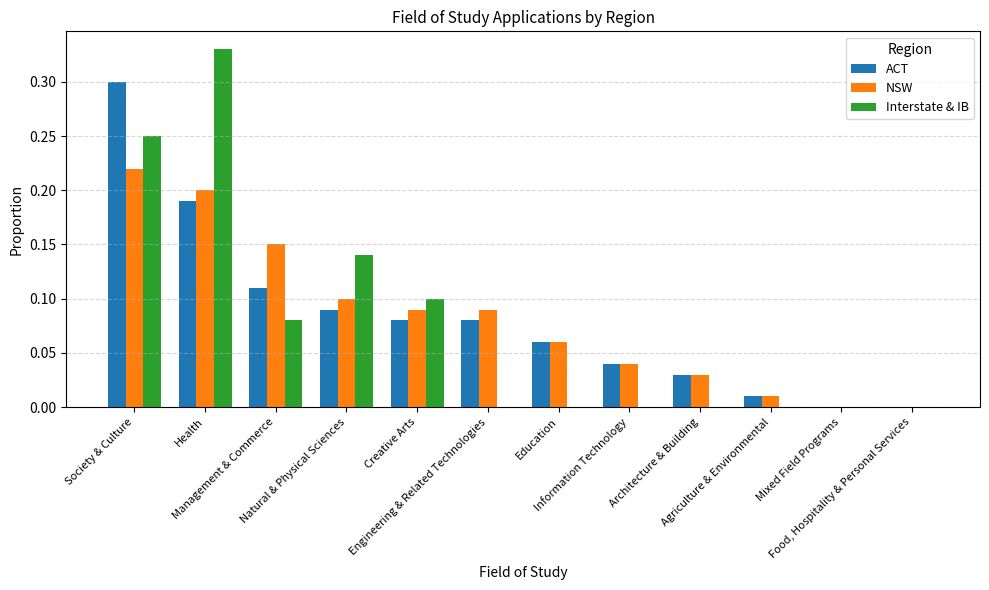

At which label does ACT reach its peak?

Society & Culture